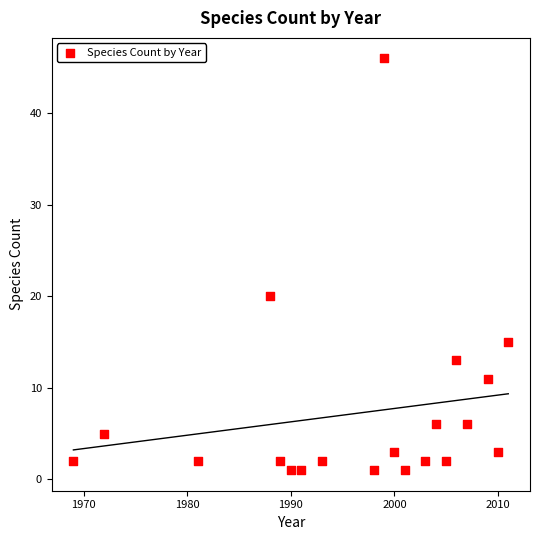

What Y value in the scatter plot is closest to 23?

20